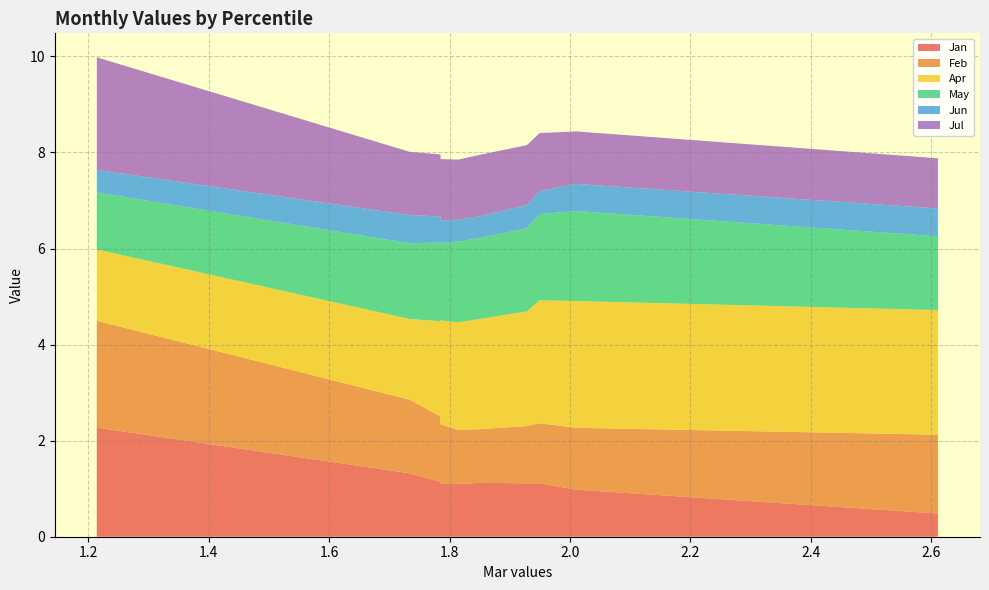

Reading left to right, list all the values displayed in this chart.

Jan: 2.3	1.3	1.1	1.1	1.1	1.1	1.1	1.1	1.0	0.5
Feb: 2.2	1.5	1.4	1.2	1.1	1.1	1.2	1.2	1.3	1.6
Apr: 1.5	1.7	2.0	2.2	2.2	2.3	2.4	2.6	2.6	2.6
May: 1.2	1.6	1.6	1.6	1.7	1.7	1.7	1.8	1.9	1.5
Jun: 0.5	0.6	0.5	0.5	0.5	0.5	0.5	0.5	0.6	0.6
Jul: 2.3	1.3	1.3	1.3	1.3	1.3	1.2	1.2	1.1	1.0